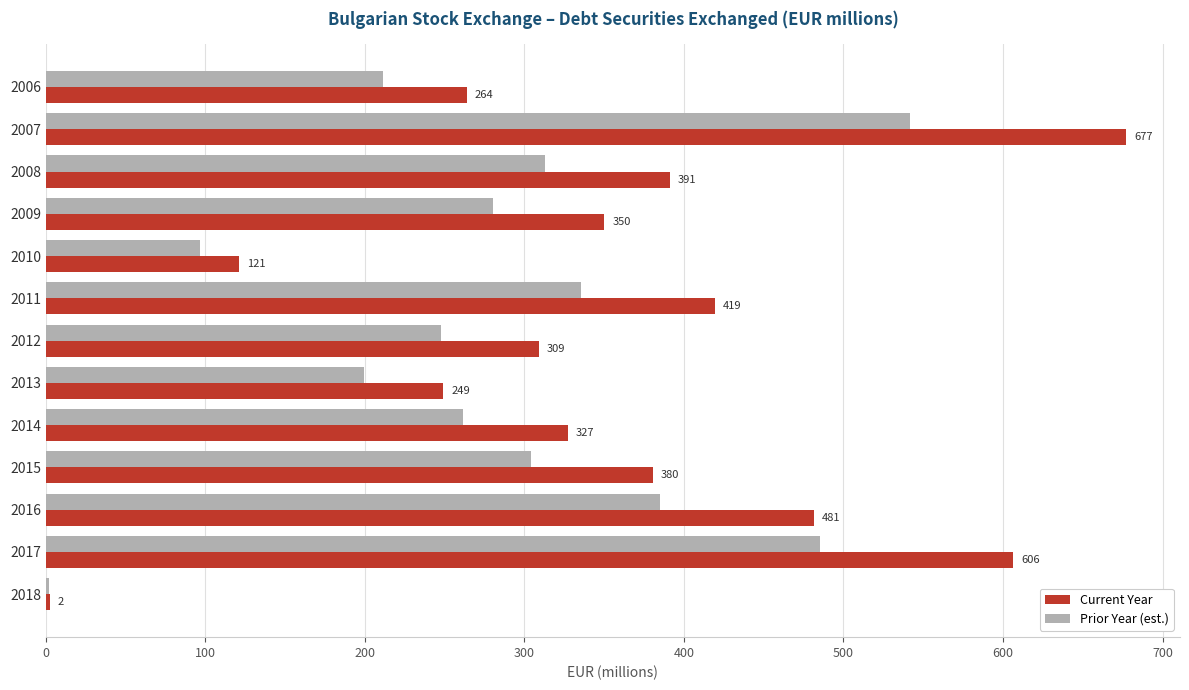

Which series changed the most between 2009 and 2014?

Current Year